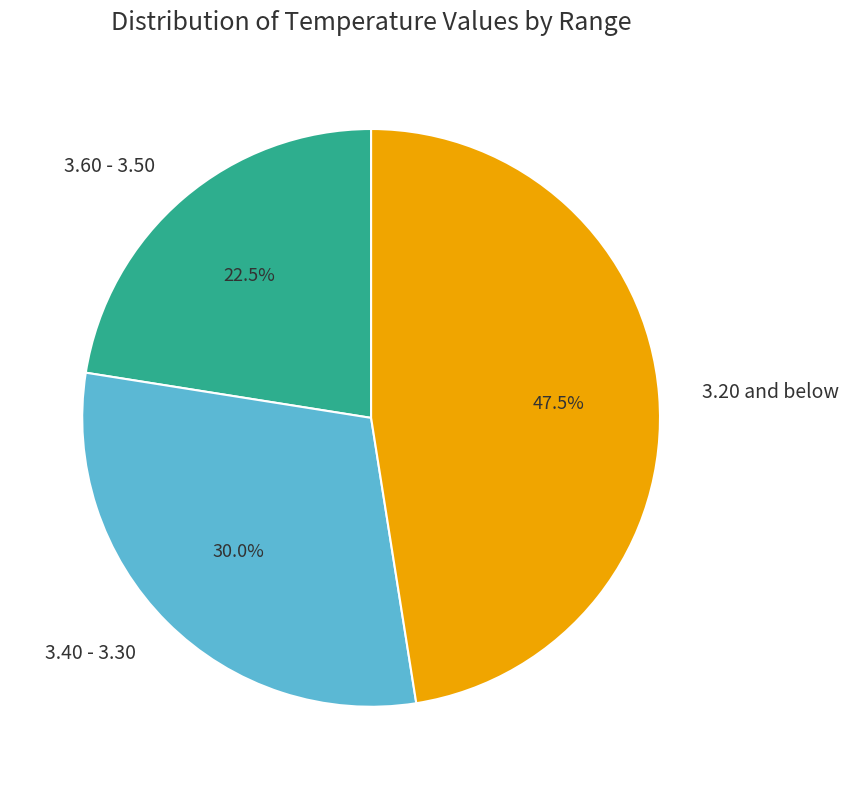

Rank the categories by value from lowest to highest.

3.60 - 3.50, 3.40 - 3.30, 3.20 and below